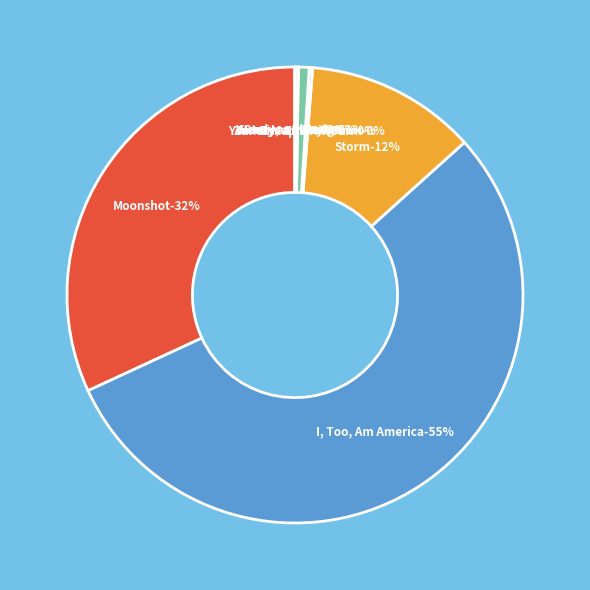

Rank the categories by value from highest to lowest.

I, Too, Am America, Moonshot, Storm, Henry and Mudge, Year at Maple Hill Farm, Weed Is a Flower, Story, a Story, Zin! Zin! Zin! A Violin